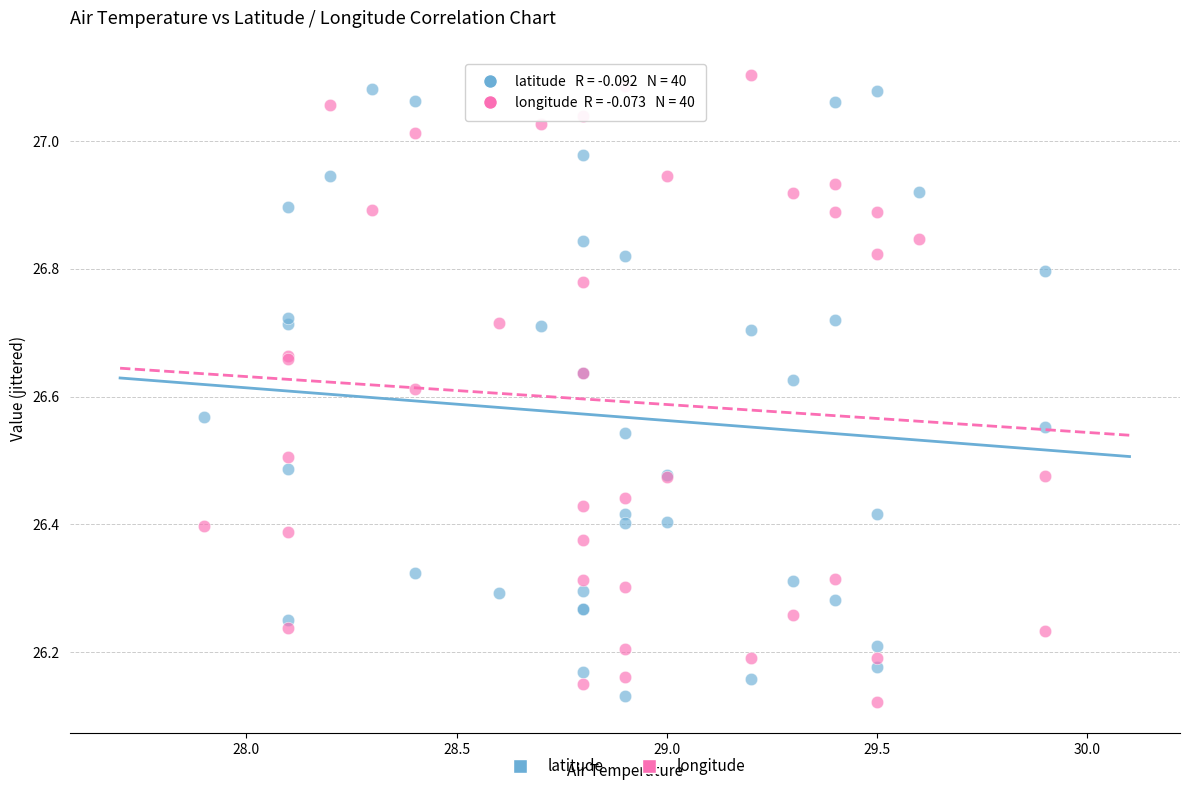

What is the X range (max minus min) for the scatter plot?

2.0